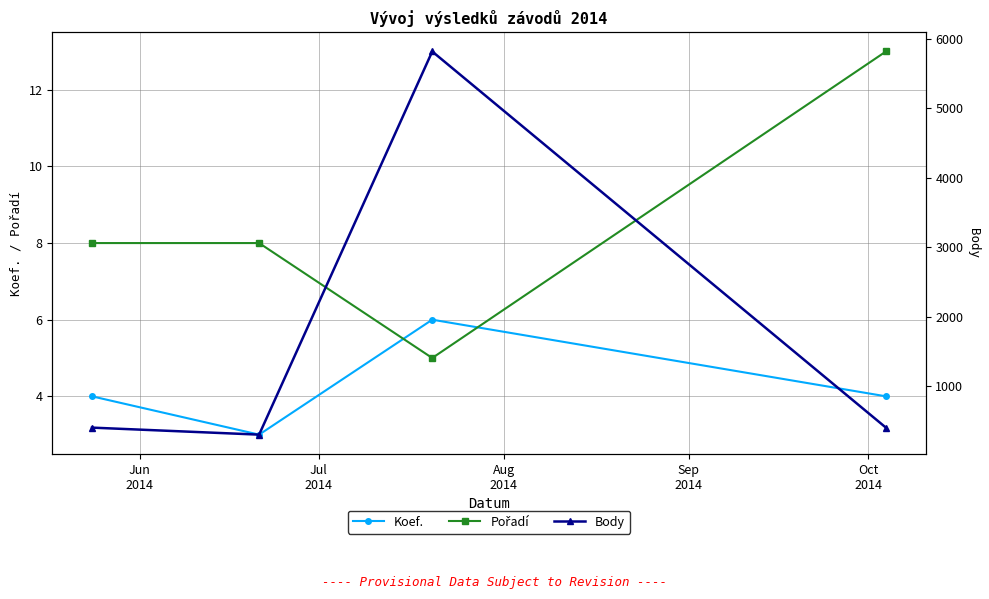

What position from the left is Jul
2014?

2